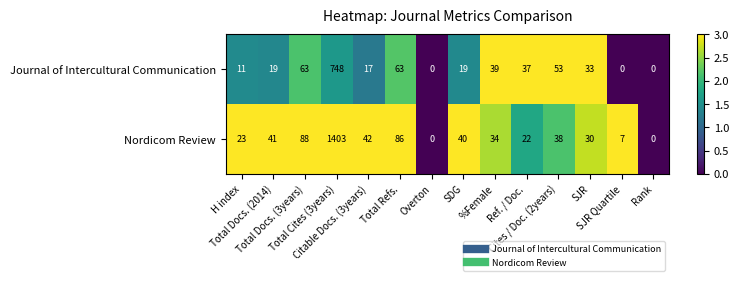

What is the sum of all Journal of Intercultural Communication values?

1102